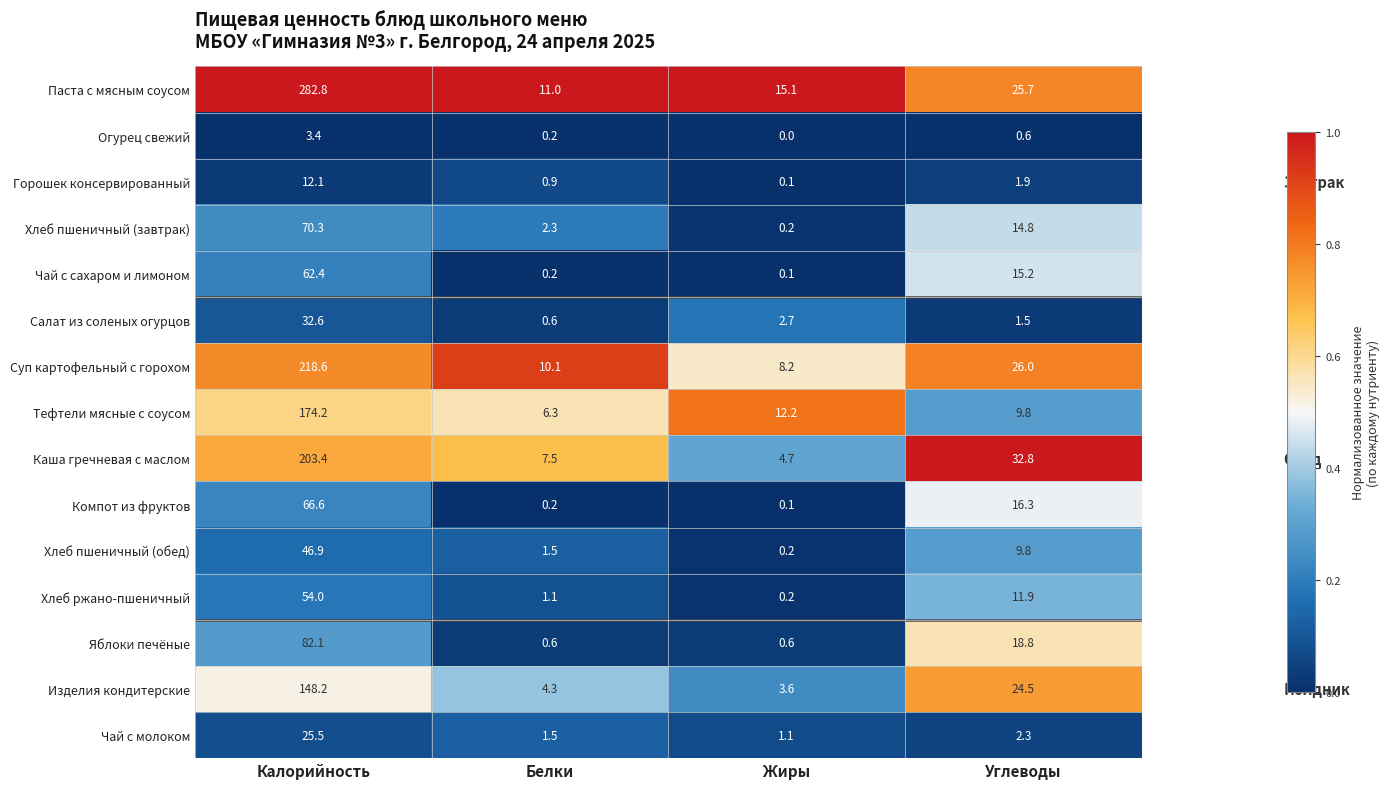

The value of Каша гречневая с маслом at Калорийность is 336.1. True or false?

False